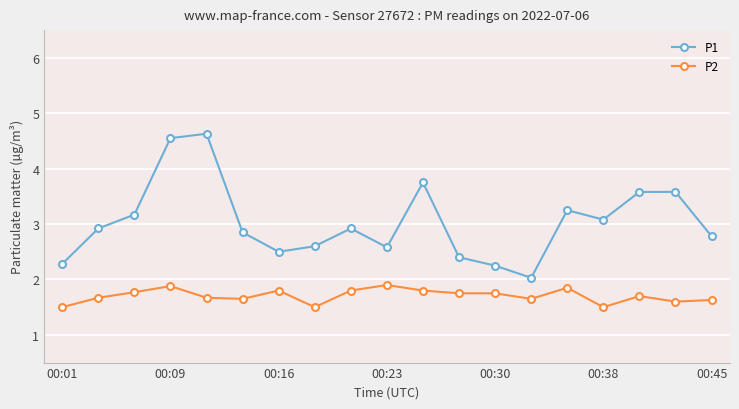

True or false: P2 has more than 1 interior local peaks.

True